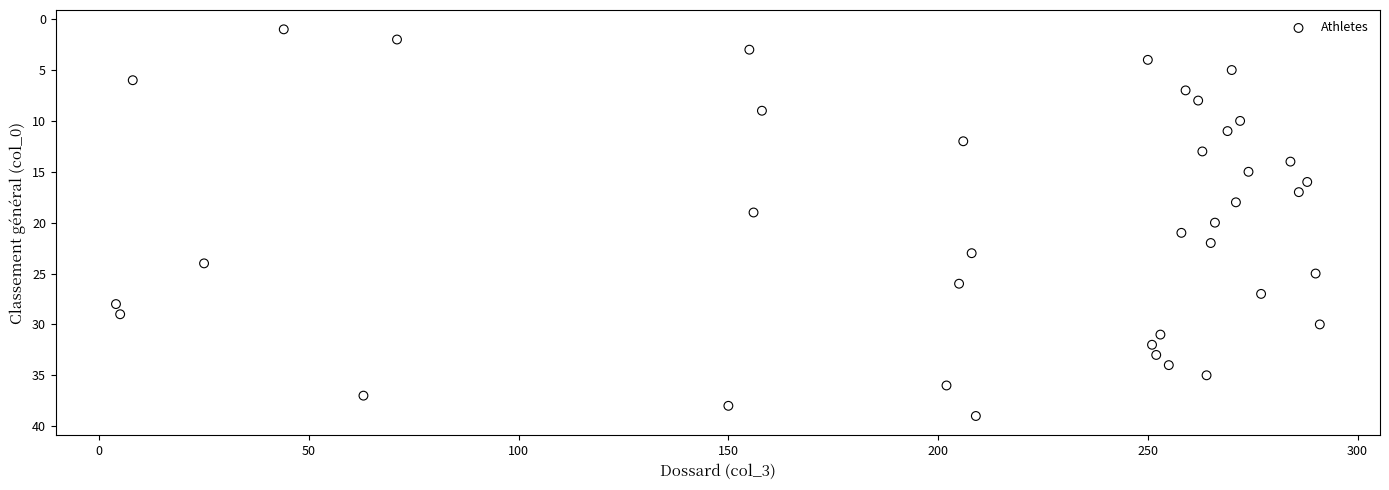

What is the range of Y values (max minus min)?

38